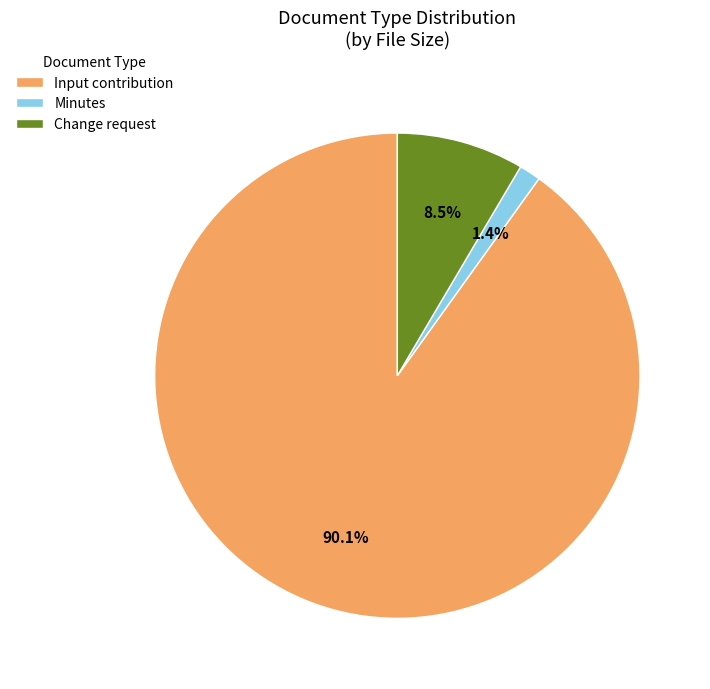

How many segments does this pie chart have?

3